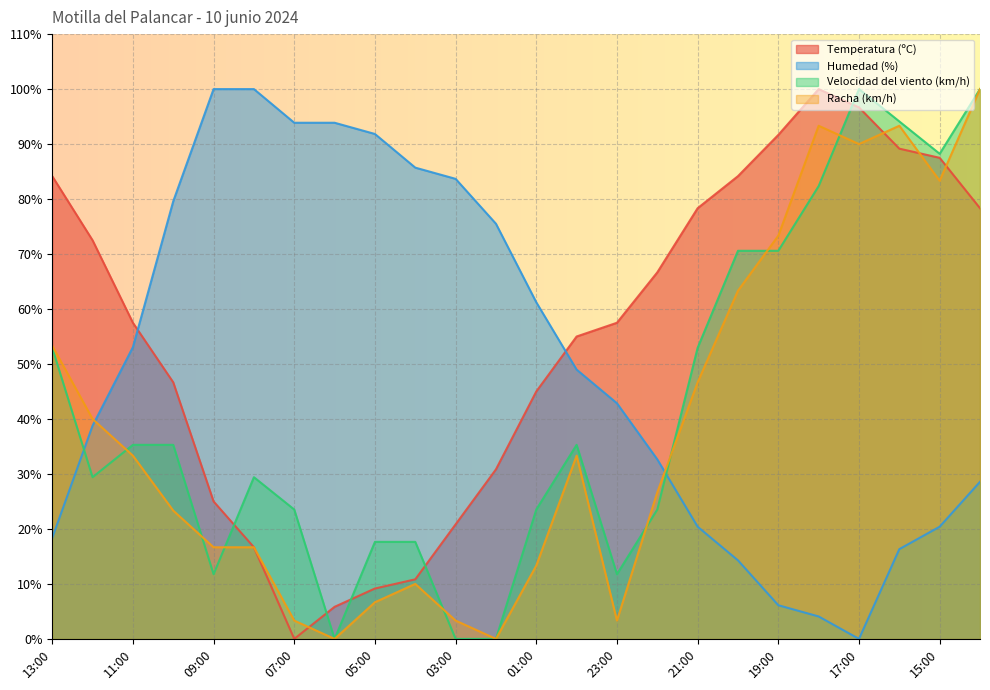

Rank the series at 19:00 from lowest to highest value.

Humedad (%), Velocidad del viento (km/h), Racha (km/h), Temperatura (ºC)